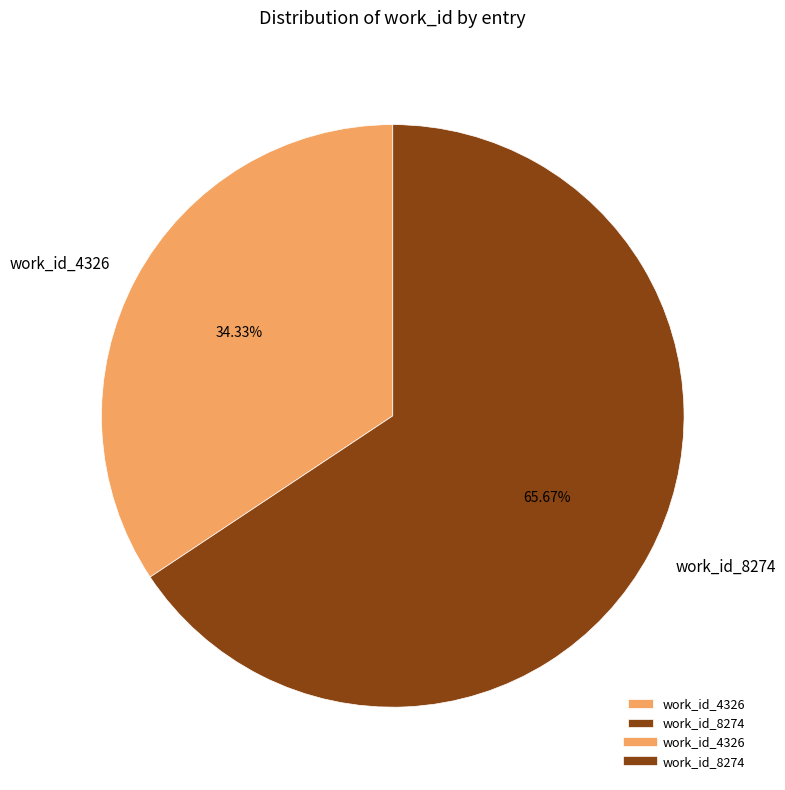

True or false: work_id_4326 accounts for 25% of the total.

False